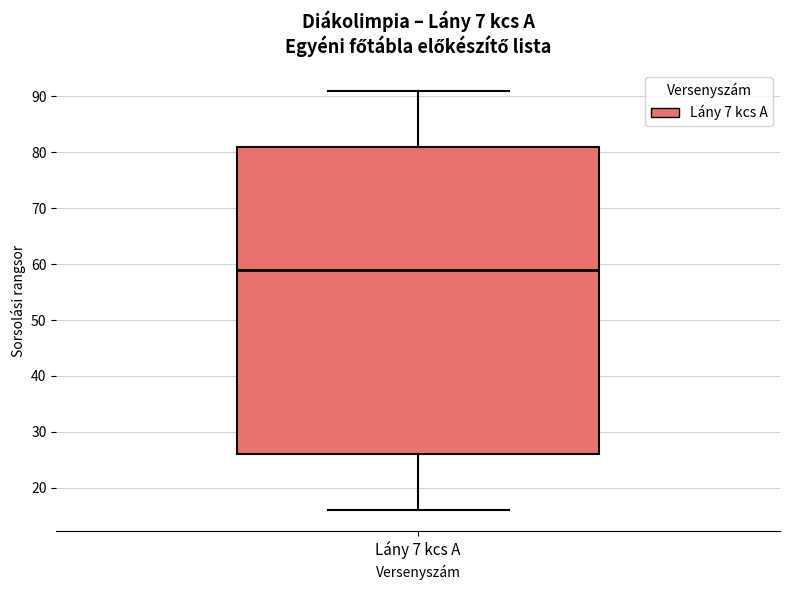

Read this box plot against the y-axis: the position of the median line, the range covered by the box, and the ends of both whiskers. The values are not printed on the chart, so give them approximately, as read against the axis.

median 59, box 26 to 81, whiskers 16 to 91